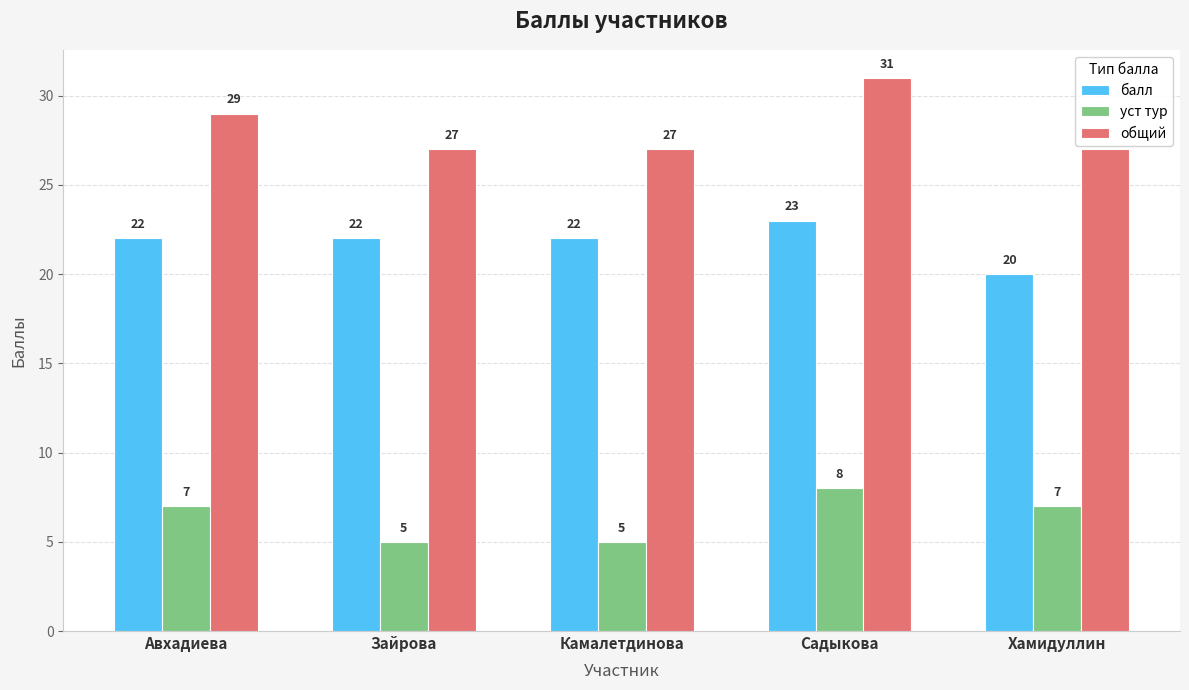

What is the label of the 4th bar from the left?

Садыкова